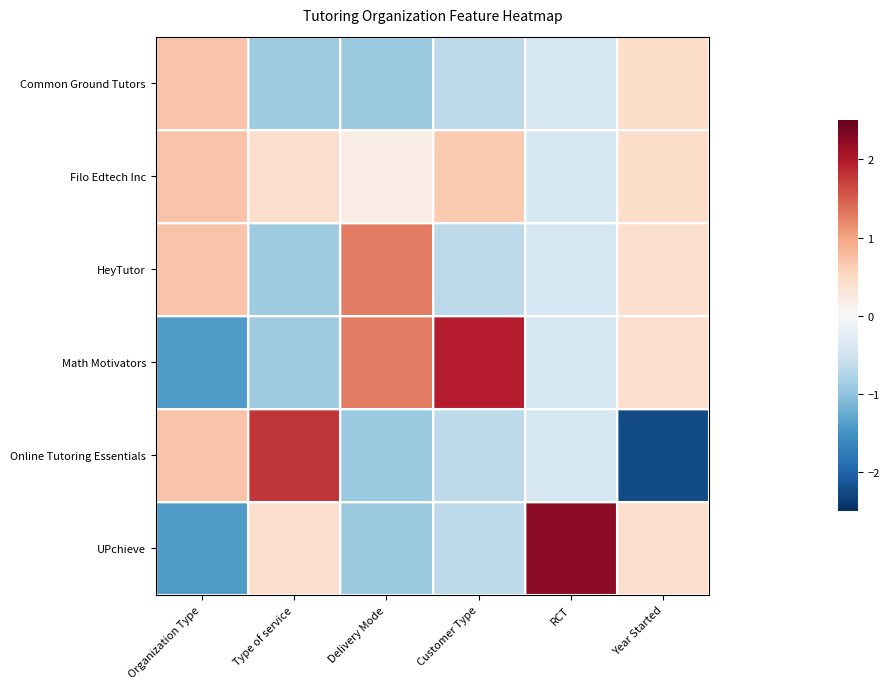

Reading right to left, extract all data points from this chart.

Common Ground Tutors: Year Started=0.5	RCT=-0.4	Customer Type=-0.7	Delivery Mode=-0.9	Type of service=-0.9	Organization Type=0.7
Filo Edtech Inc: Year Started=0.4	RCT=-0.4	Customer Type=0.7	Delivery Mode=0.2	Type of service=0.4	Organization Type=0.7
HeyTutor: Year Started=0.4	RCT=-0.4	Customer Type=-0.7	Delivery Mode=1.3	Type of service=-0.9	Organization Type=0.7
Math Motivators: Year Started=0.4	RCT=-0.4	Customer Type=2.0	Delivery Mode=1.3	Type of service=-0.9	Organization Type=-1.4
Online Tutoring Essentials: Year Started=-2.2	RCT=-0.4	Customer Type=-0.7	Delivery Mode=-0.9	Type of service=1.8	Organization Type=0.7
UPchieve: Year Started=0.4	RCT=2.2	Customer Type=-0.7	Delivery Mode=-0.9	Type of service=0.4	Organization Type=-1.4